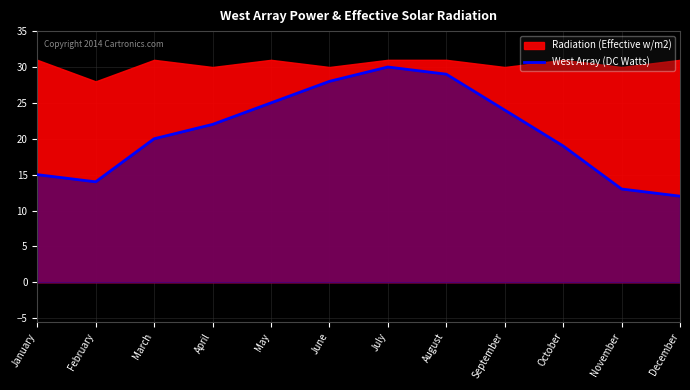

Reading left to right, what are all the values shown in this chart?

15	14	20	22	25	28	30	29	24	19	13	12